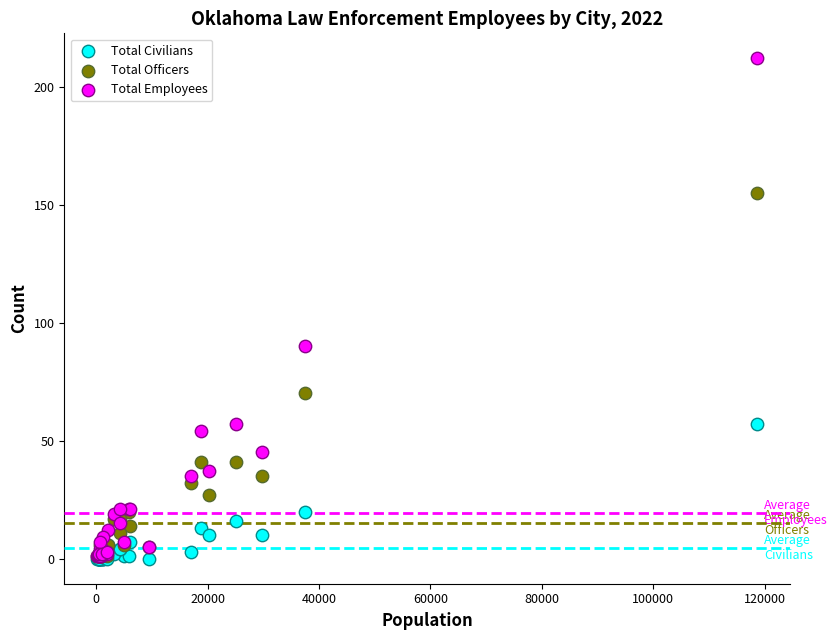

Across all series, what Y value is closest to 106?

90